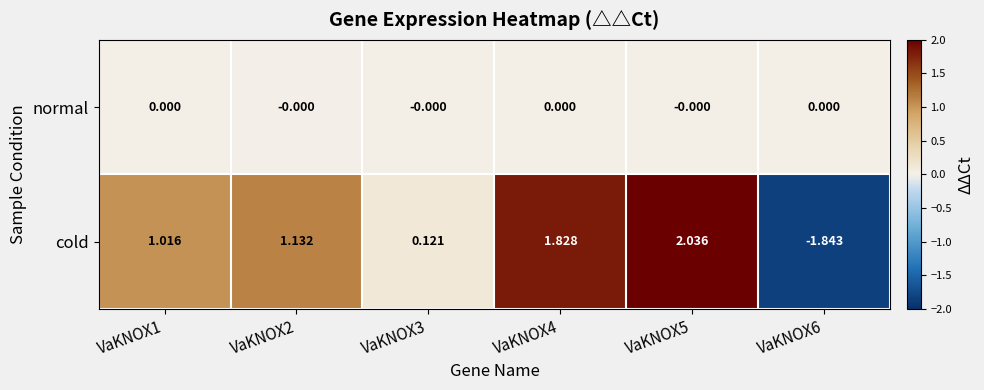

At which category does the chart reach its minimum across all series?

VaKNOX6